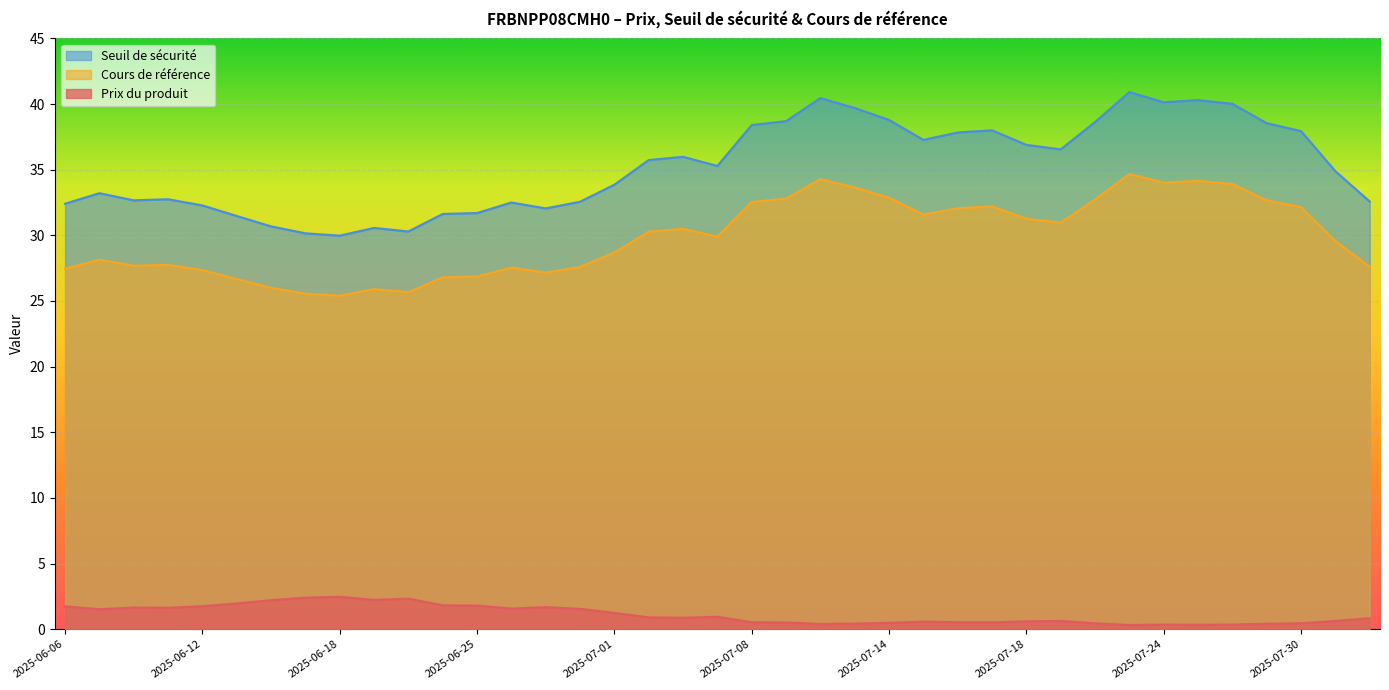

Rank the categories by Seuil de sécurité value from lowest to highest.

2025-06-18, 2025-06-17, 2025-06-23, 2025-06-20, 2025-06-16, 2025-06-13, 2025-06-24, 2025-06-25, 2025-06-27, 2025-06-12, 2025-06-06, 2025-06-26, 2025-06-30, 2025-08-01, 2025-06-10, 2025-06-11, 2025-06-09, 2025-07-01, 2025-07-31, 2025-07-07, 2025-07-02, 2025-07-03, 2025-07-21, 2025-07-18, 2025-07-15, 2025-07-16, 2025-07-30, 2025-07-17, 2025-07-08, 2025-07-29, 2025-07-22, 2025-07-09, 2025-07-14, 2025-07-11, 2025-07-28, 2025-07-24, 2025-07-25, 2025-07-10, 2025-07-23